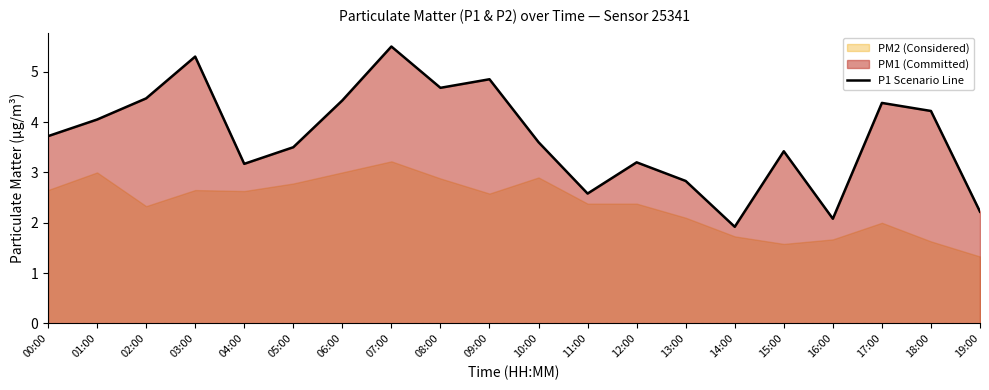

True or false: the data shows 8.7 at 09:00.

False